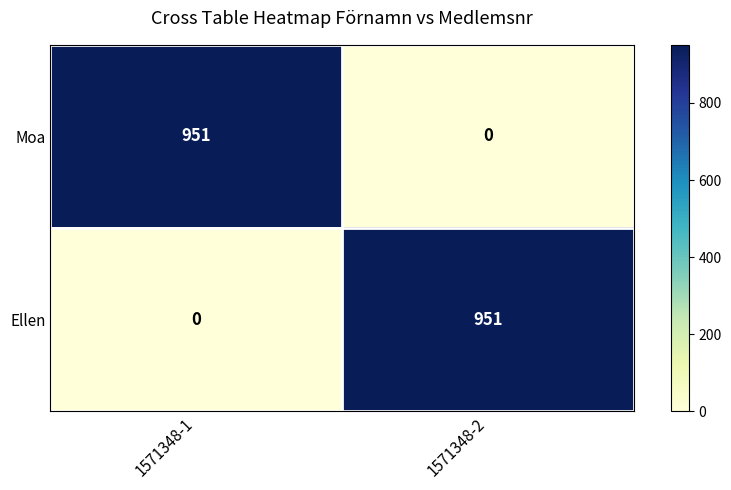

What is the difference between the Ellen values at 1571348-1 and 1571348-2?

951